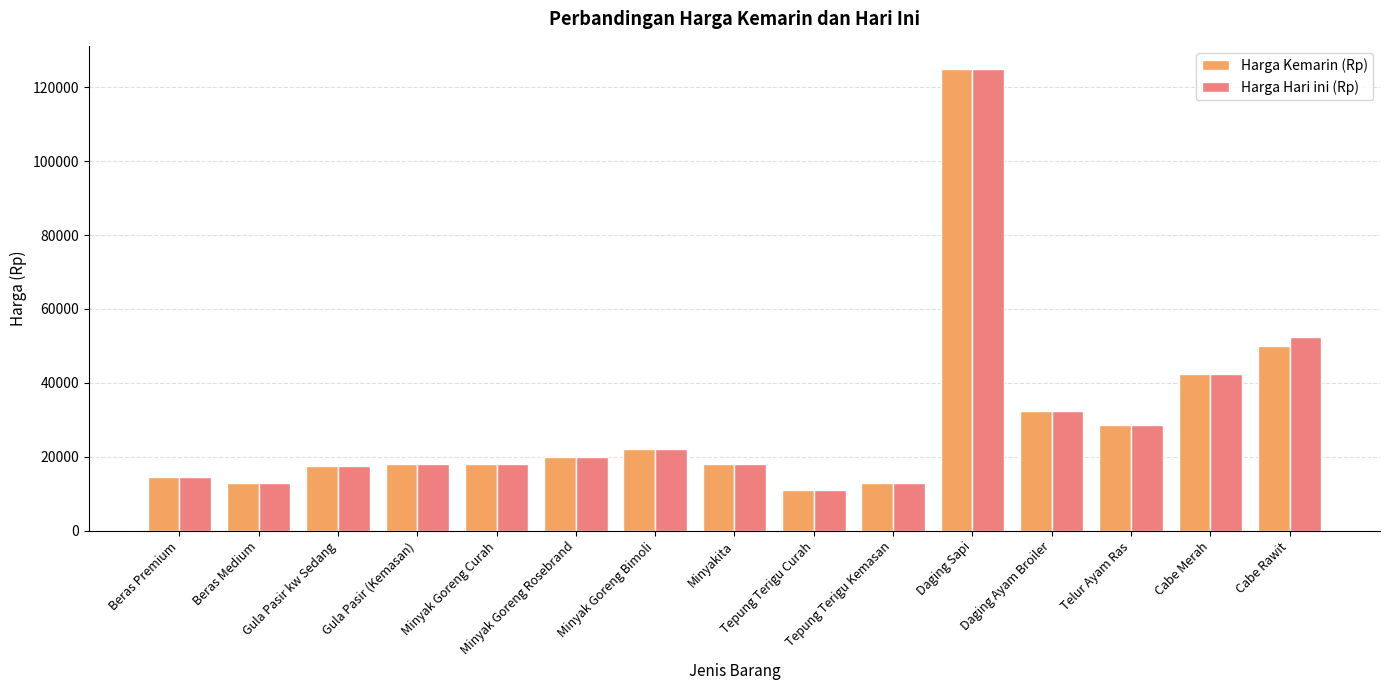

Between Minyakita and Cabe Rawit, which series saw the biggest shift?

Harga Hari ini (Rp)